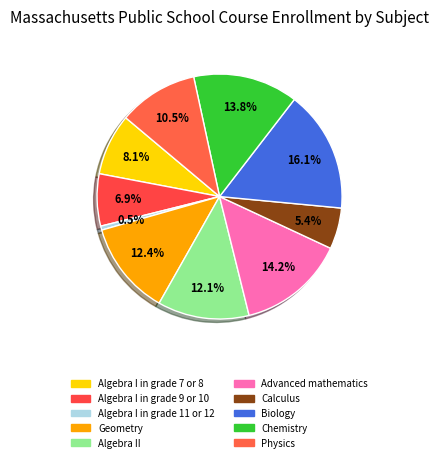

What percentage is the Algebra I in grade 7 or 8 slice, to the nearest percent?

8%